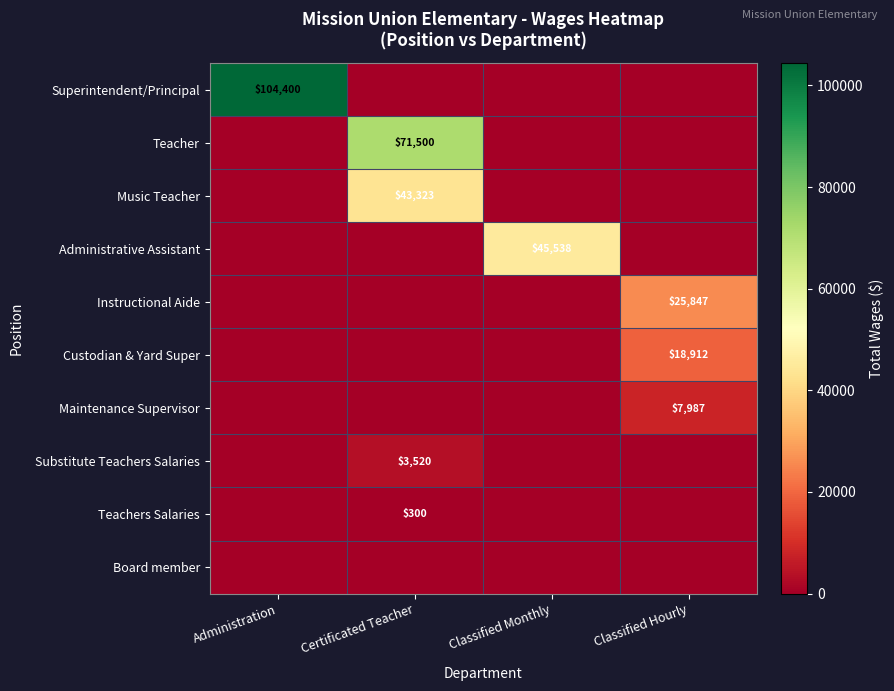

List the labels in order of Administrative Assistant value, largest first.

Classified Monthly, Administration, Certificated Teacher, Classified Hourly